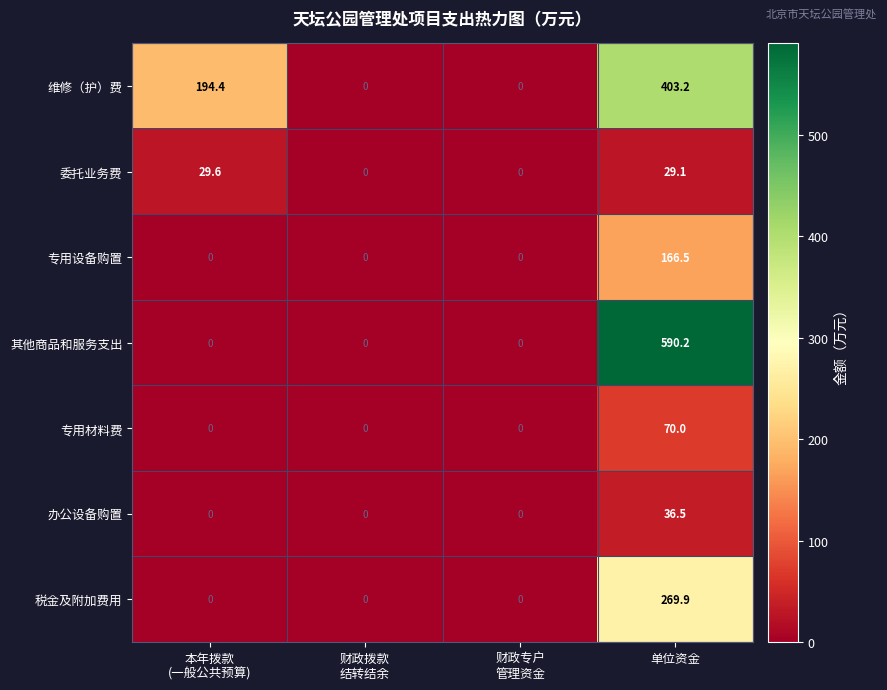

Which series has the widest spread of values?

其他商品和服务支出